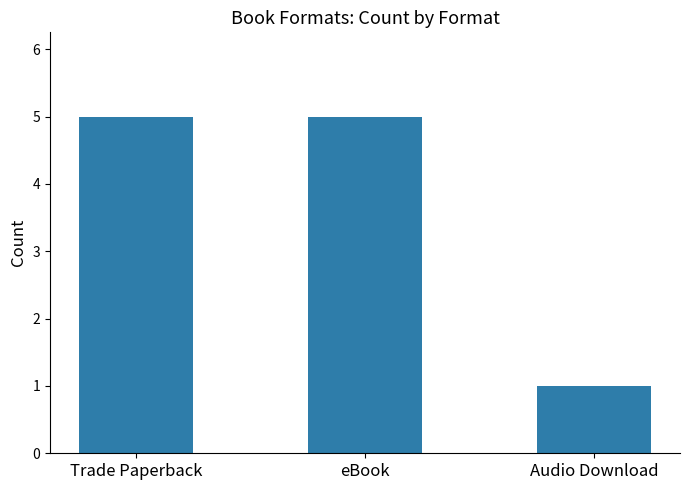

What is the minimum value shown in the chart?

1